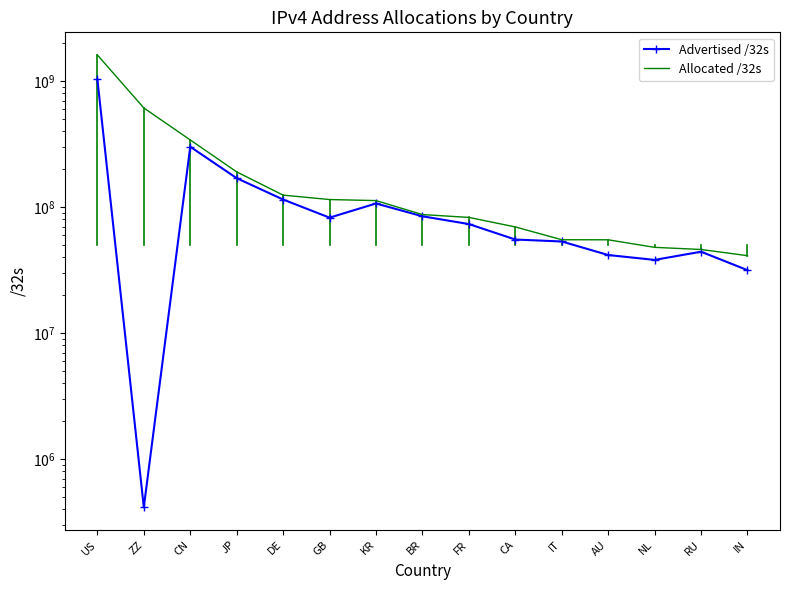

What is the total value across all series at DE?

238923392